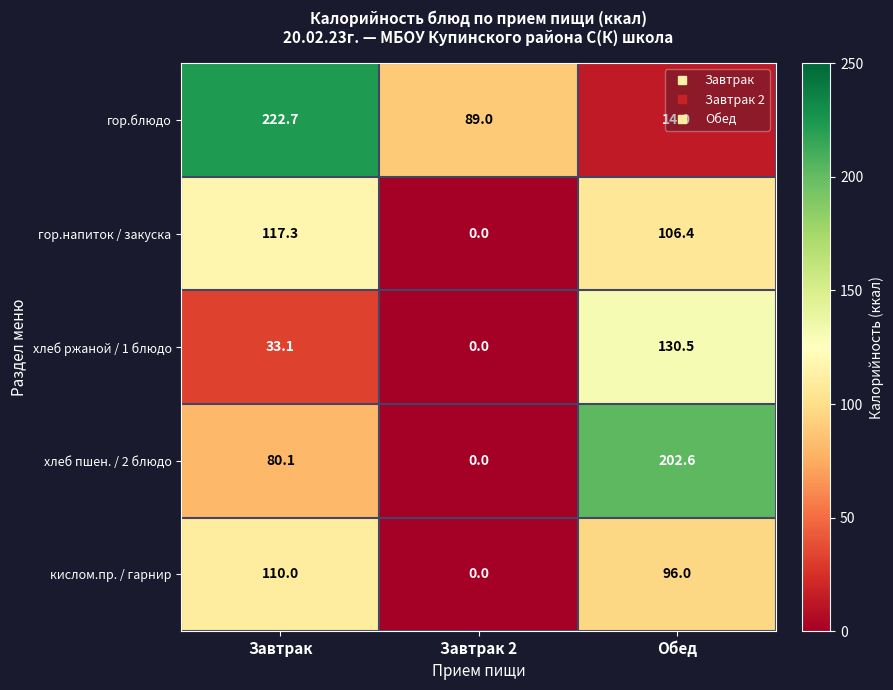

How many categories are shown in the chart?

3